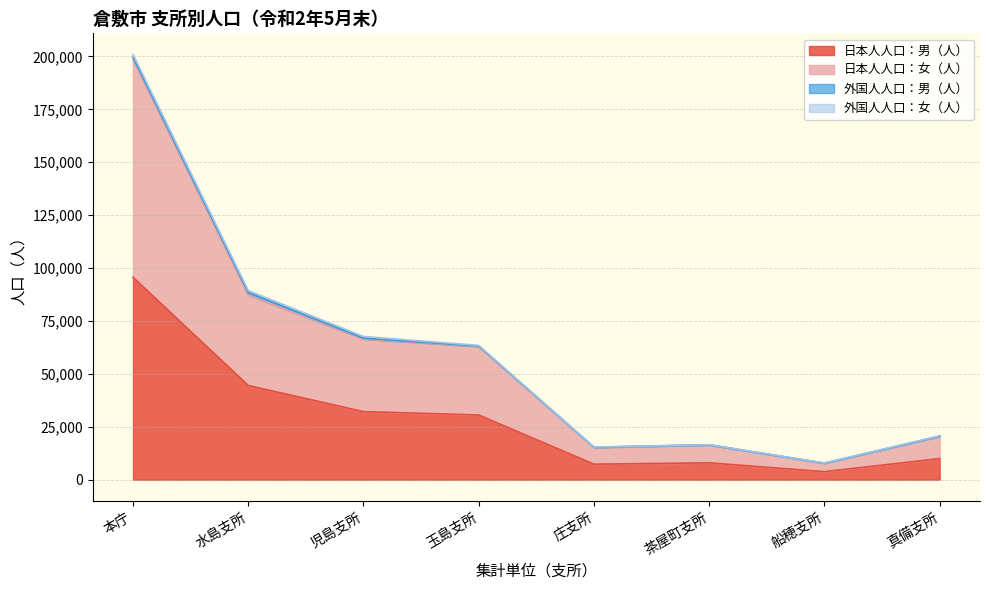

At which label does 日本人人口：男（人） reach its peak?

本庁